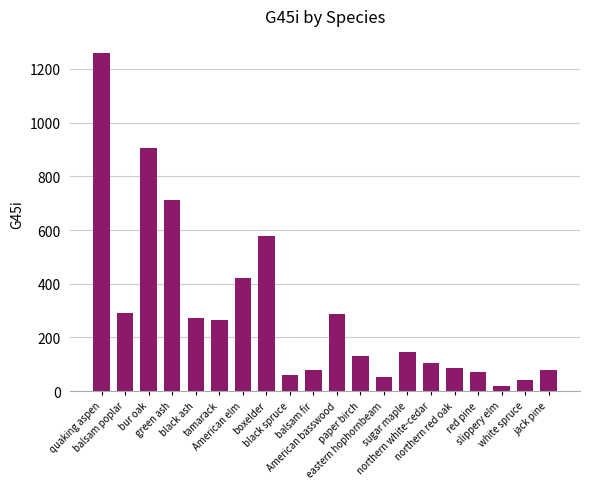

What is the average value?

293.2